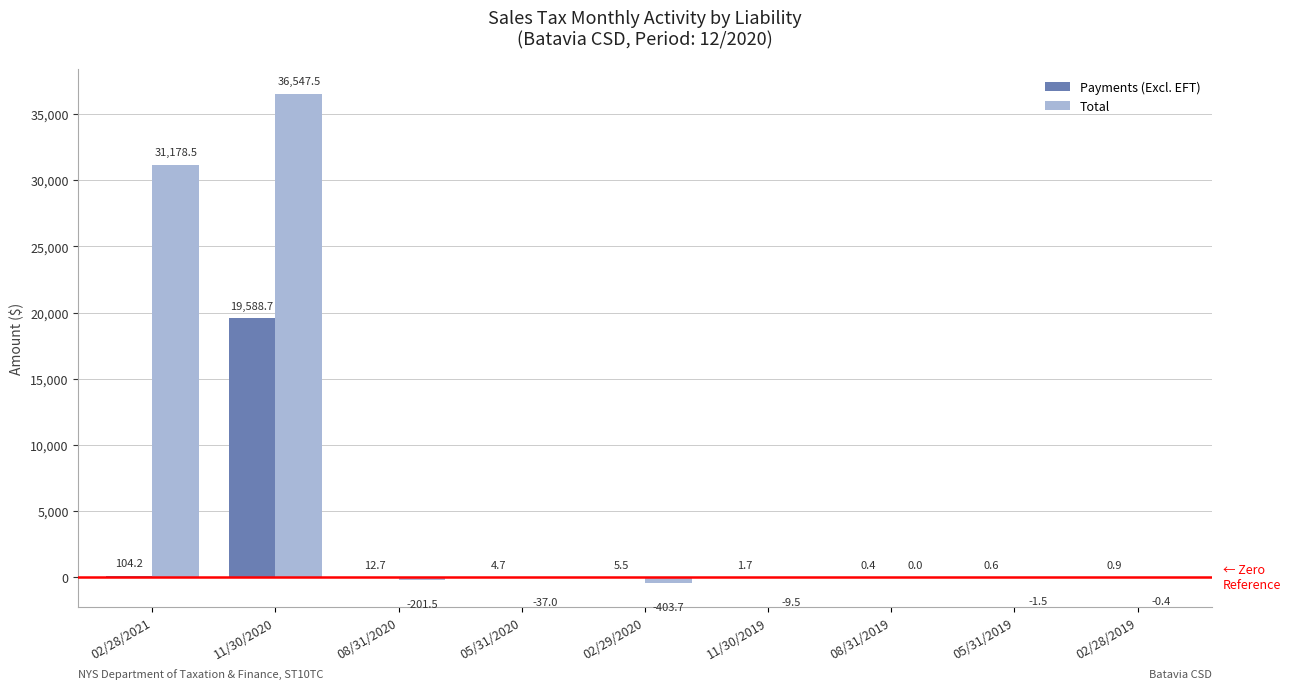

Where does the Total series first go above -1?

02/28/2021